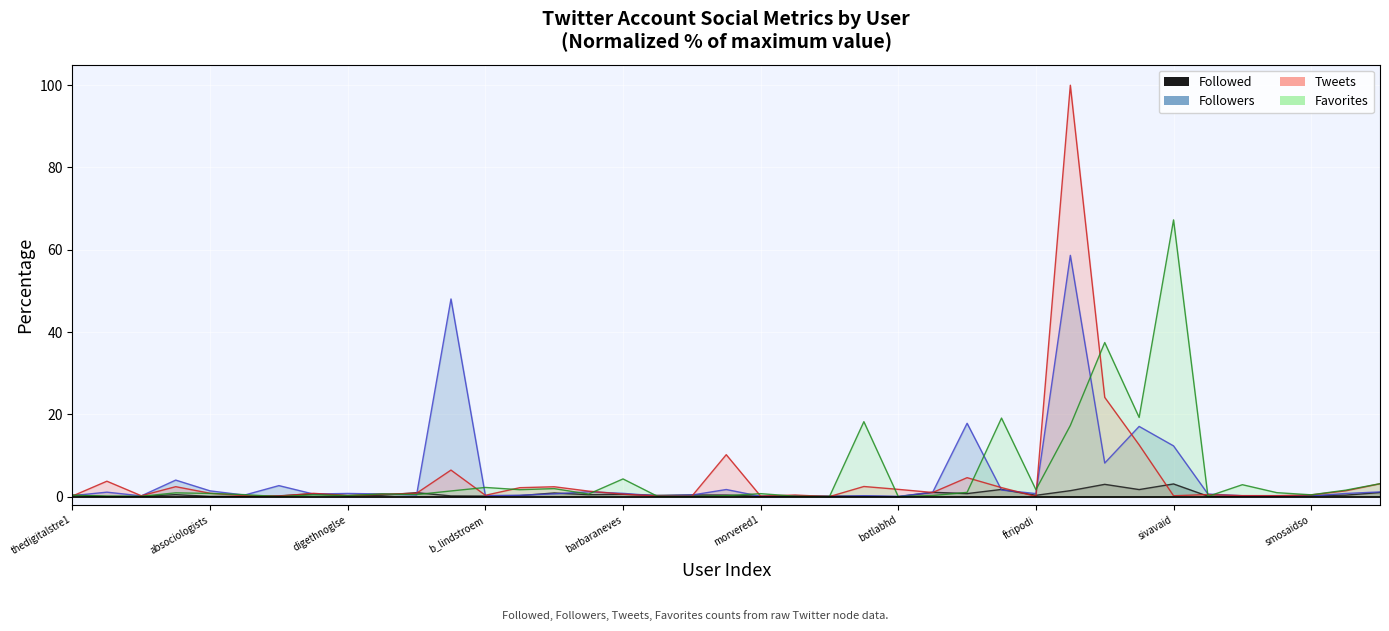

True or false: Favorites has a value of 18.2 at 23.

True